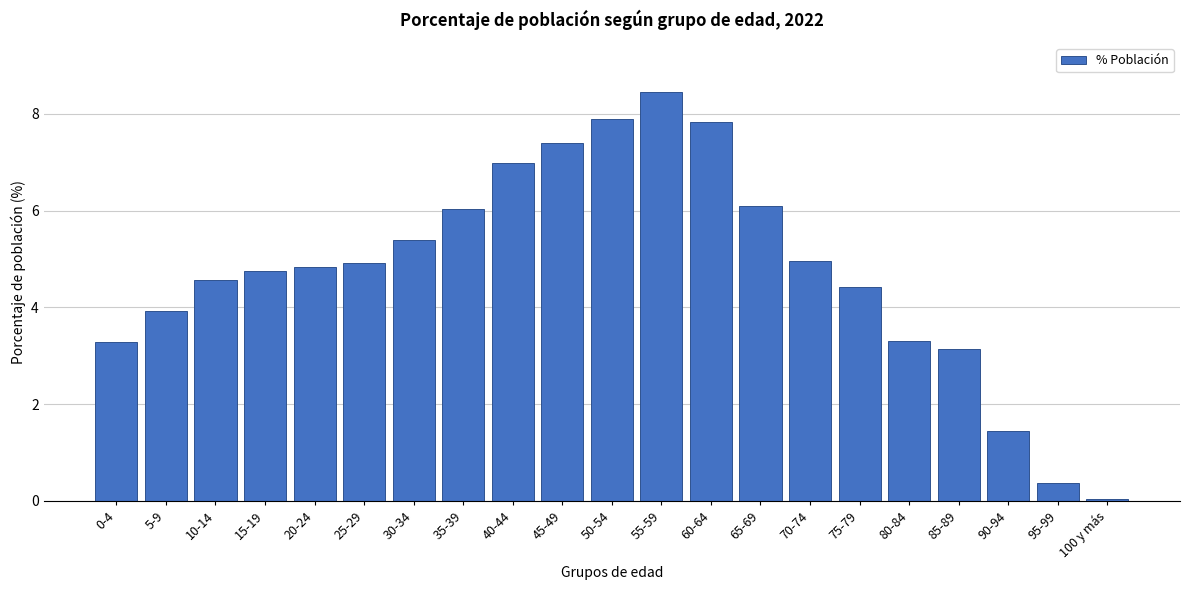

What is the sum of all values?

100.0